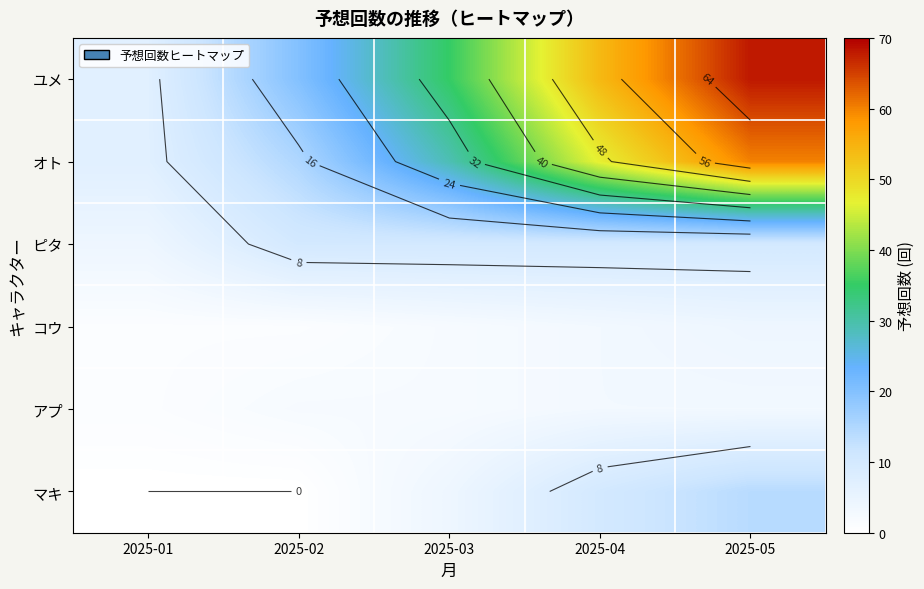

What is the sum of the オト values at 2025-04 and 2025-05?

107